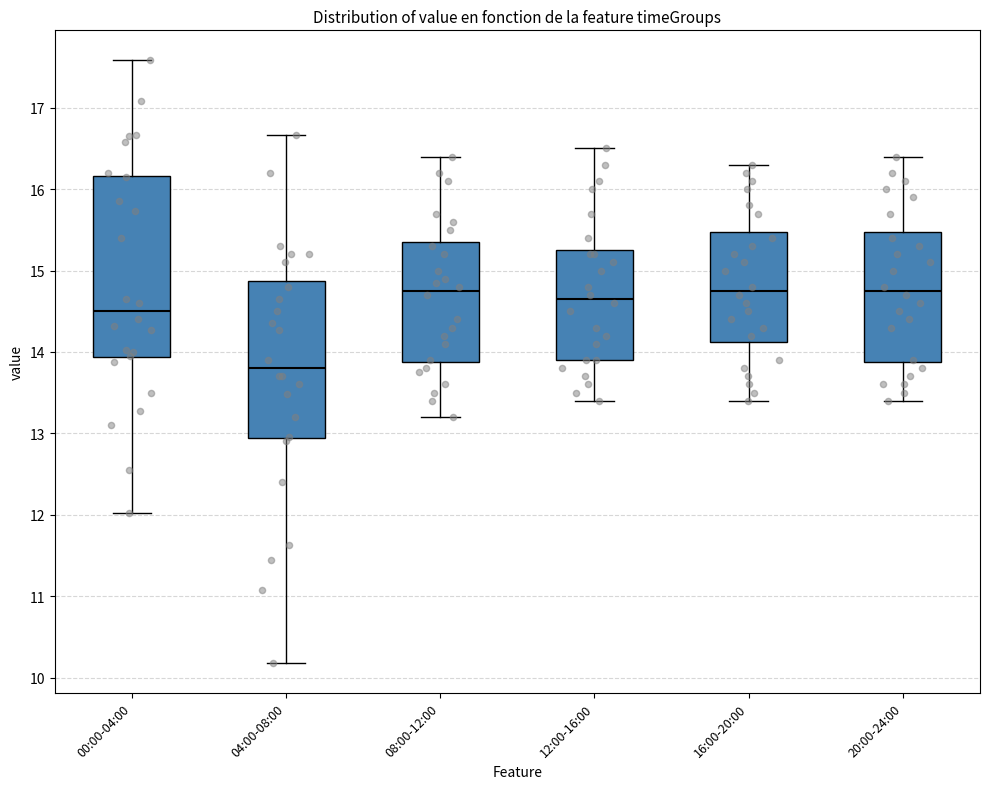

Which box is the tallest, from its lower edge to its upper edge?

00:00-04:00